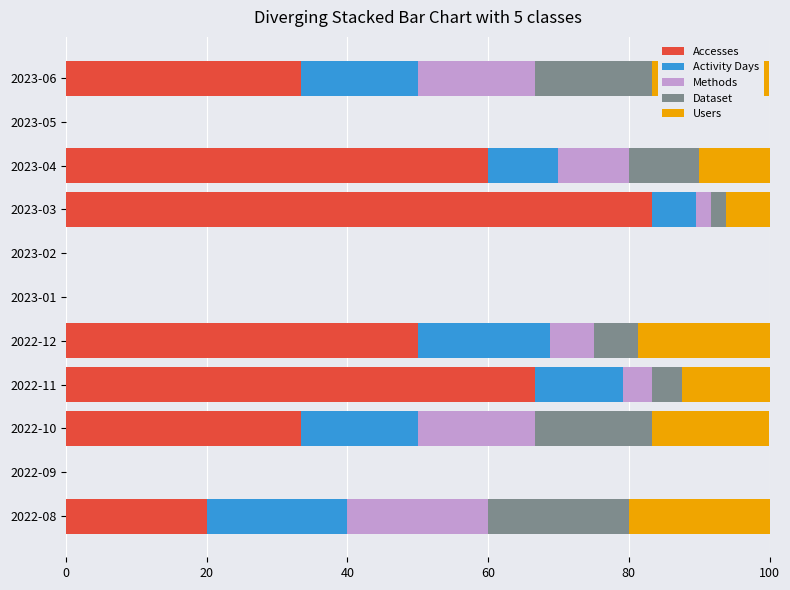

What is the total value across all series at 2022-12?

100.0